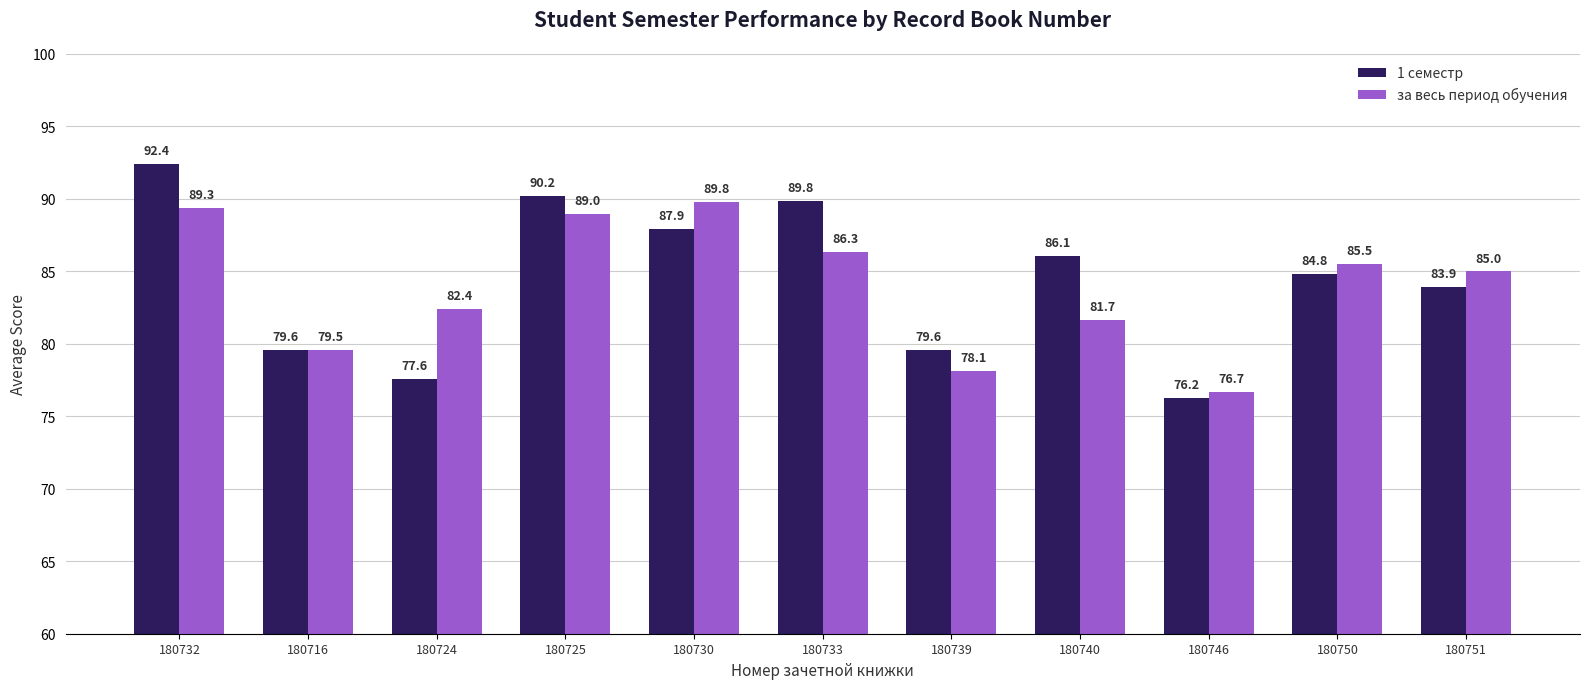

What is the spread (max minus min) of values at 180725?

1.2